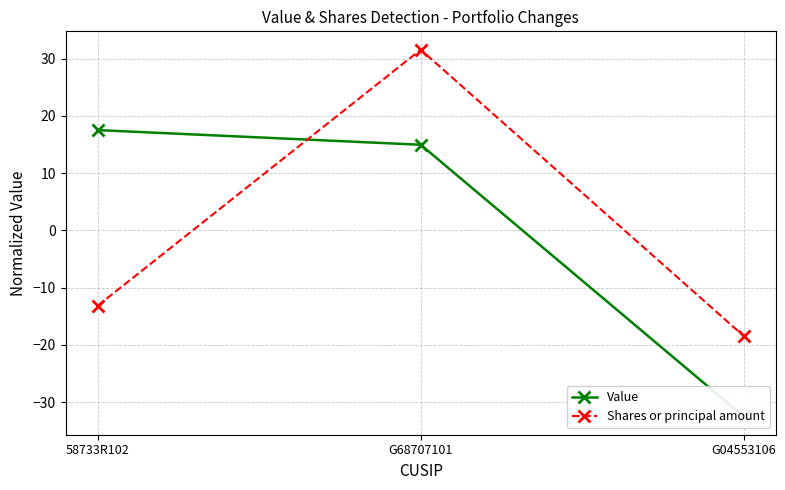

The value of Value at G68707101 is 21.9. True or false?

False